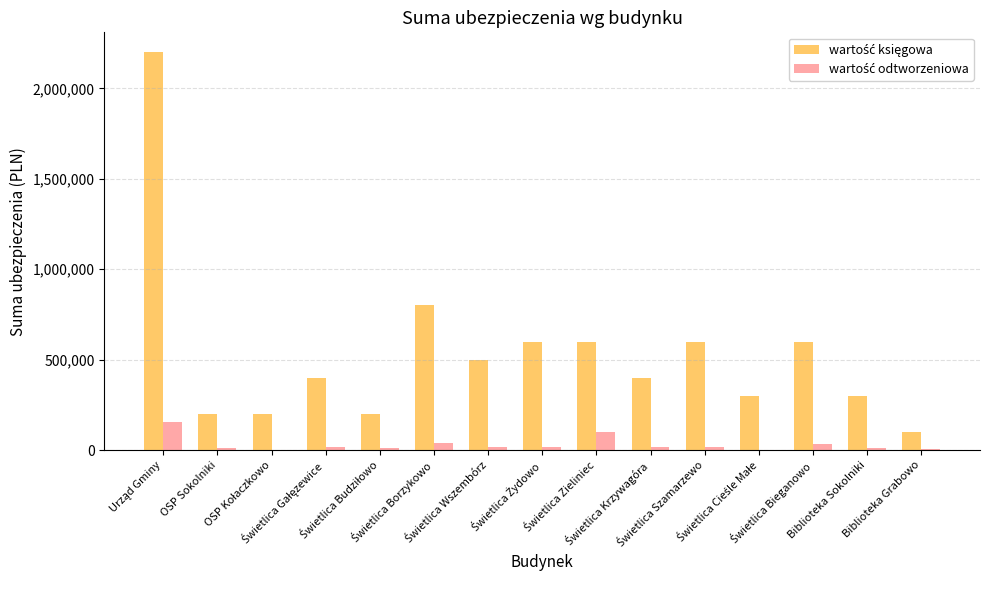

What is the maximum value shown in the chart?

2200000.0